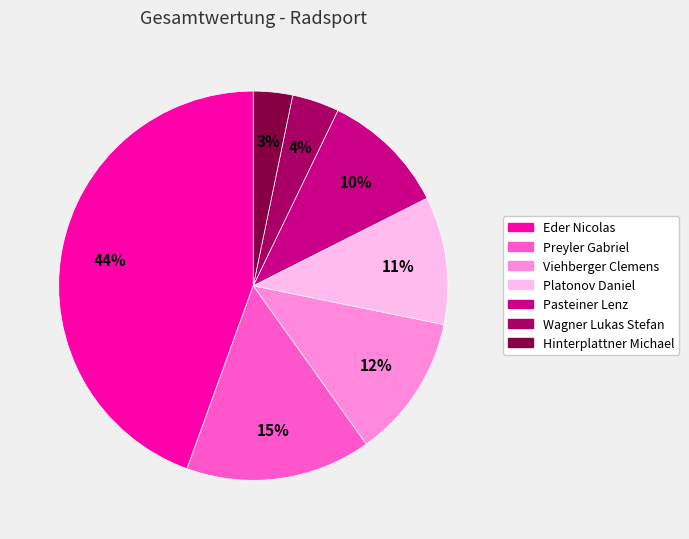

Which has a higher value, Wagner Lukas Stefan or Pasteiner Lenz?

Pasteiner Lenz